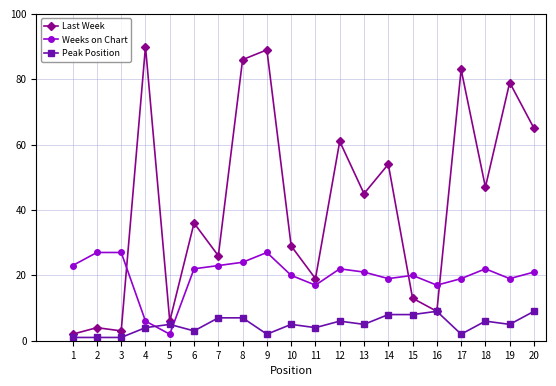

True or false: Last Week has more than 2 points higher than both neighbors.

True